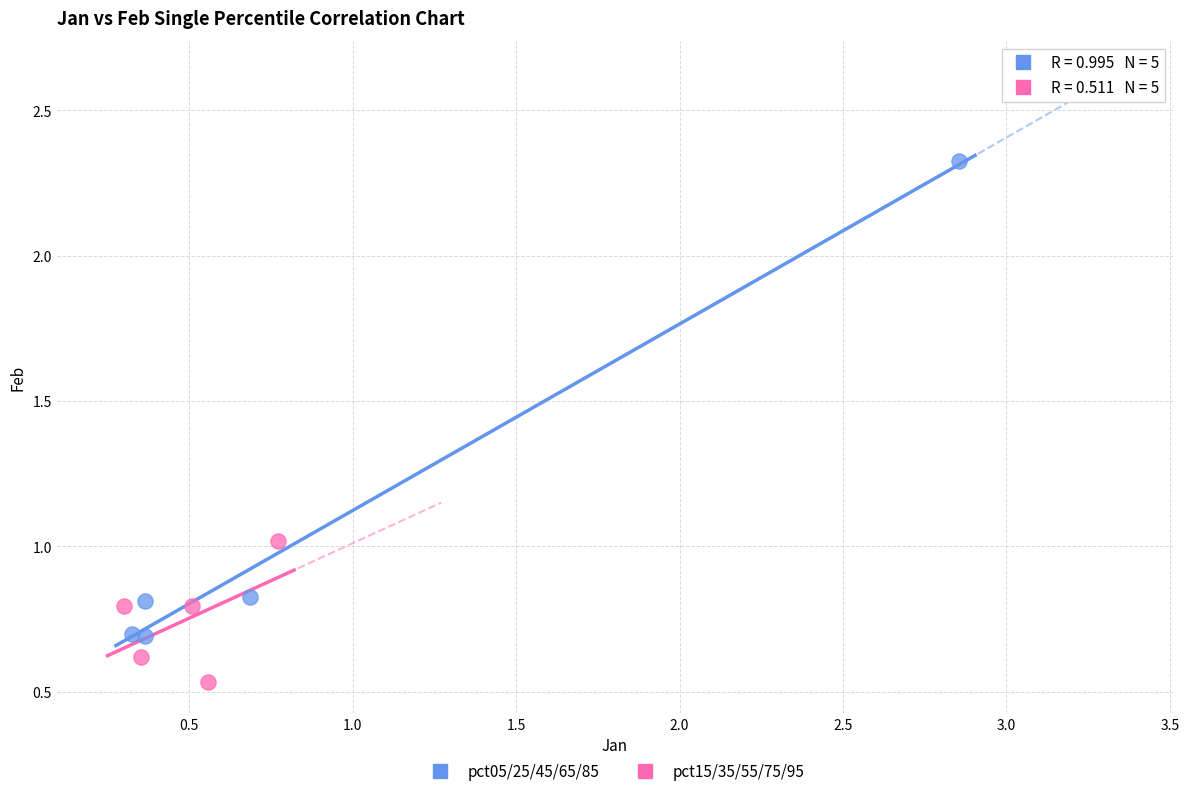

Which series reaches the maximum Y coordinate?

pct05/25/45/65/85